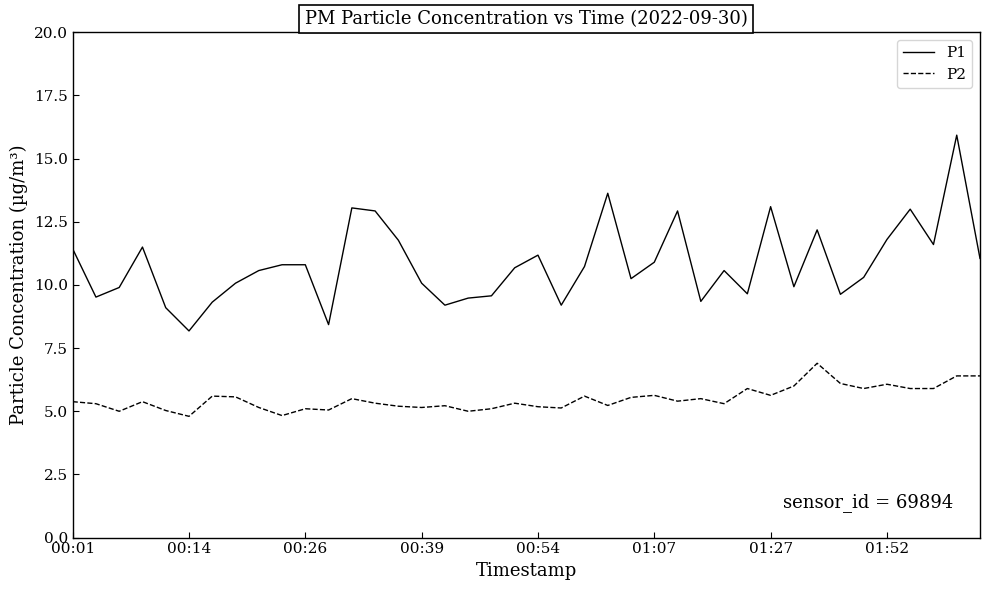

What is the difference between the maximum and minimum values in the P2 series?

2.1